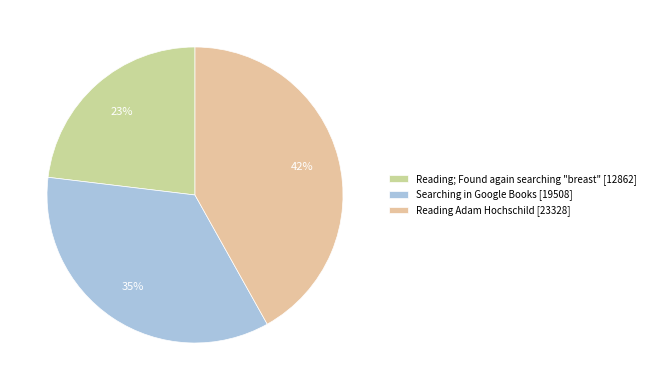

How many segments does this pie chart have?

3